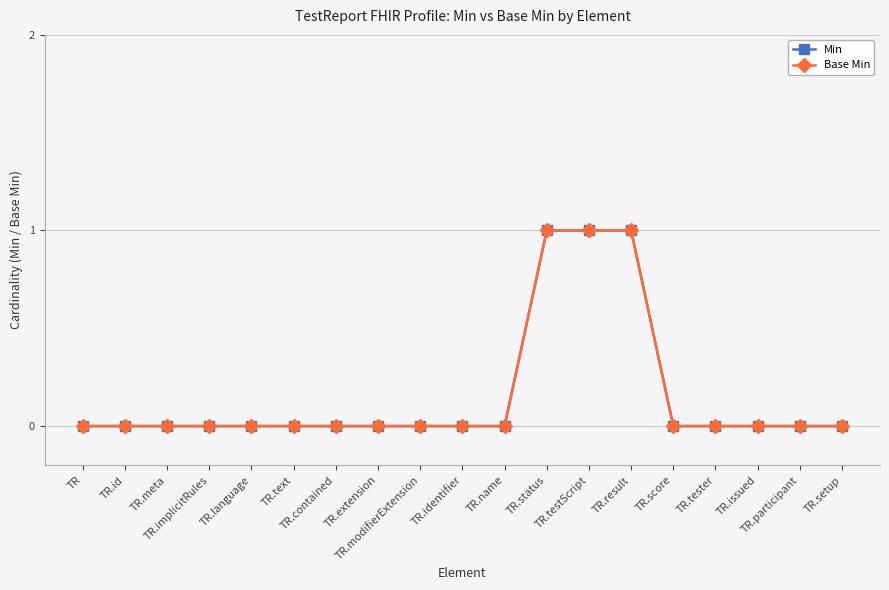

Is this an area chart (filled region under the line)?

No